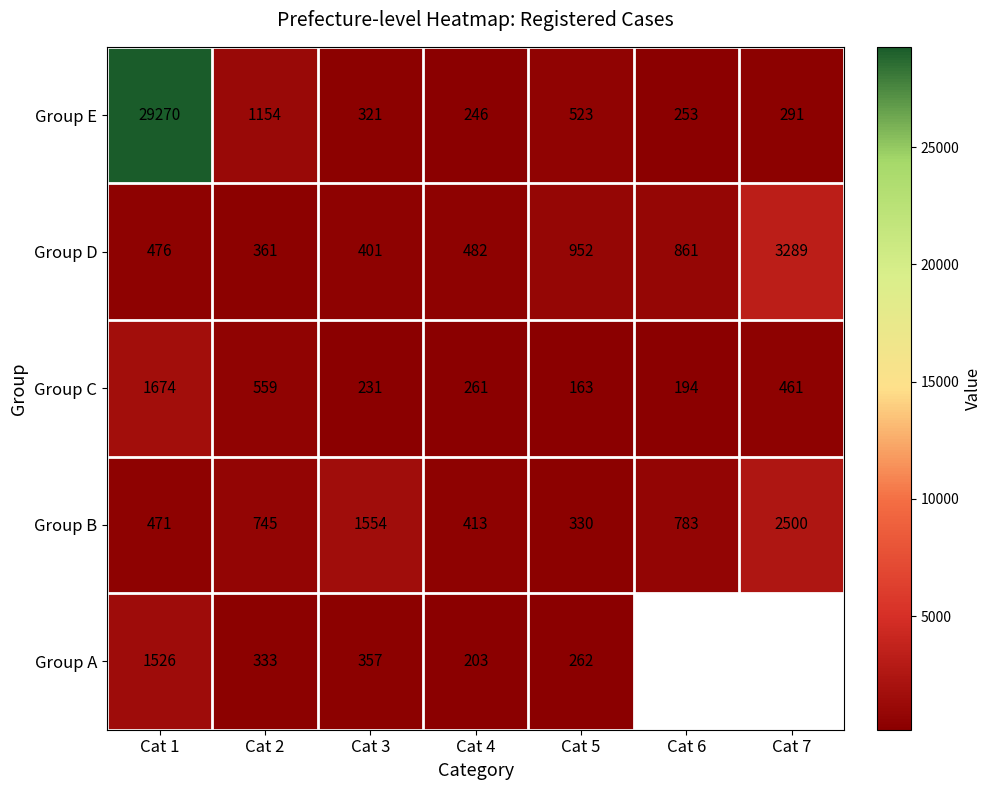

What is the highest value of the Group B series?

2500